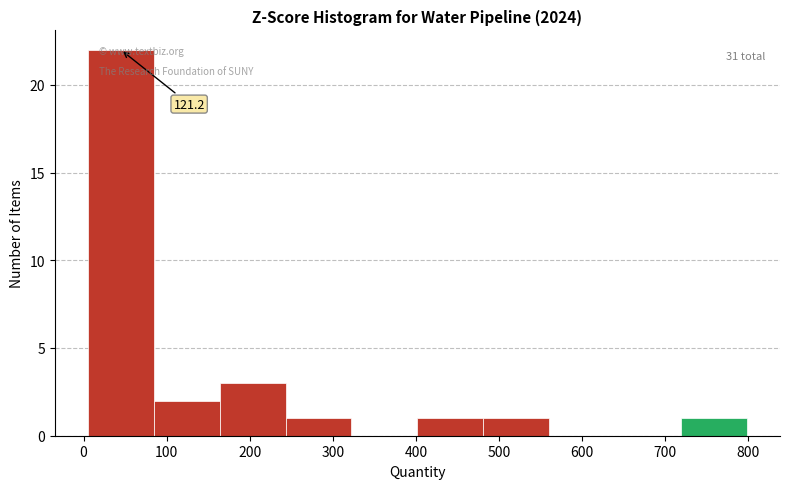

Which range on the x-axis has the tallest bar?

10 to 80